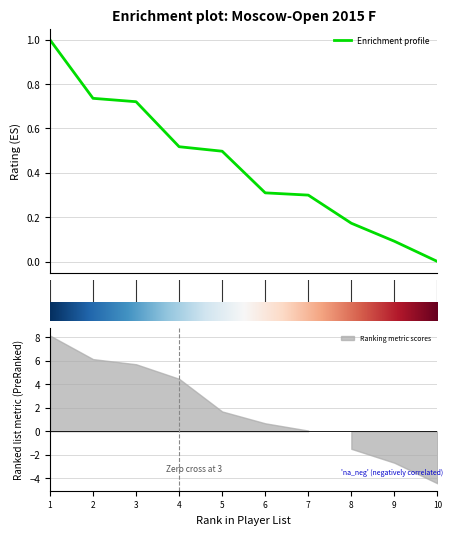

Between 8 and 2, which is larger?

2